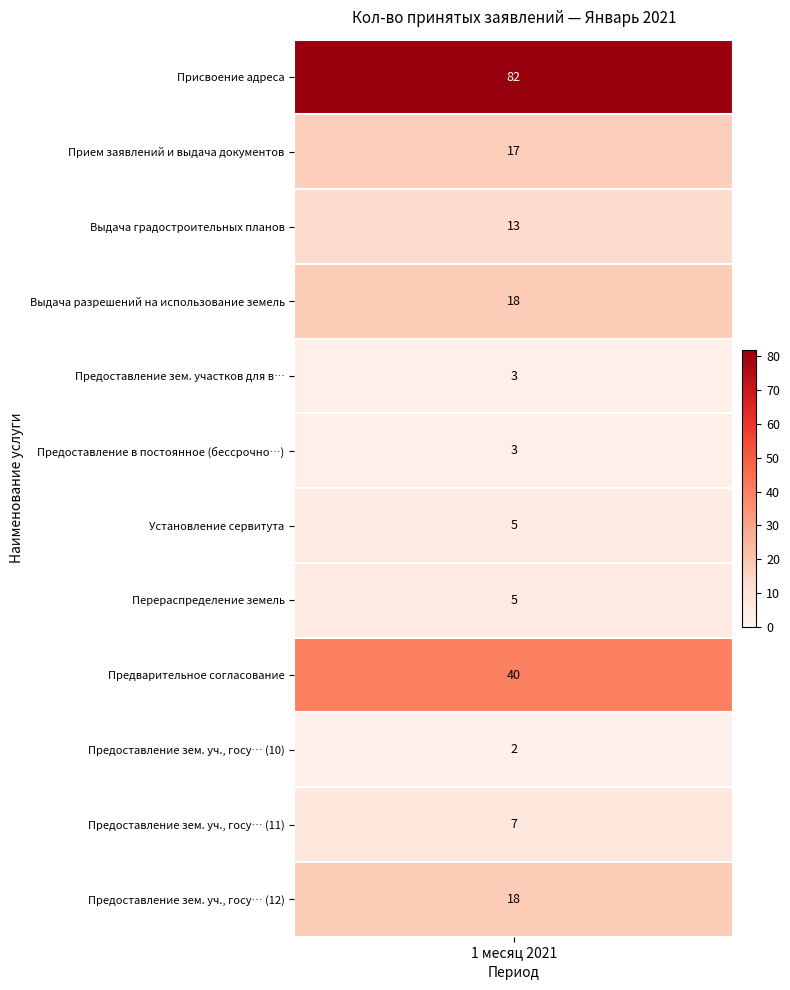

Reading left to right, what are all the values shown in this chart?

82	17	13	18	3	3	5	5	40	2	7	18